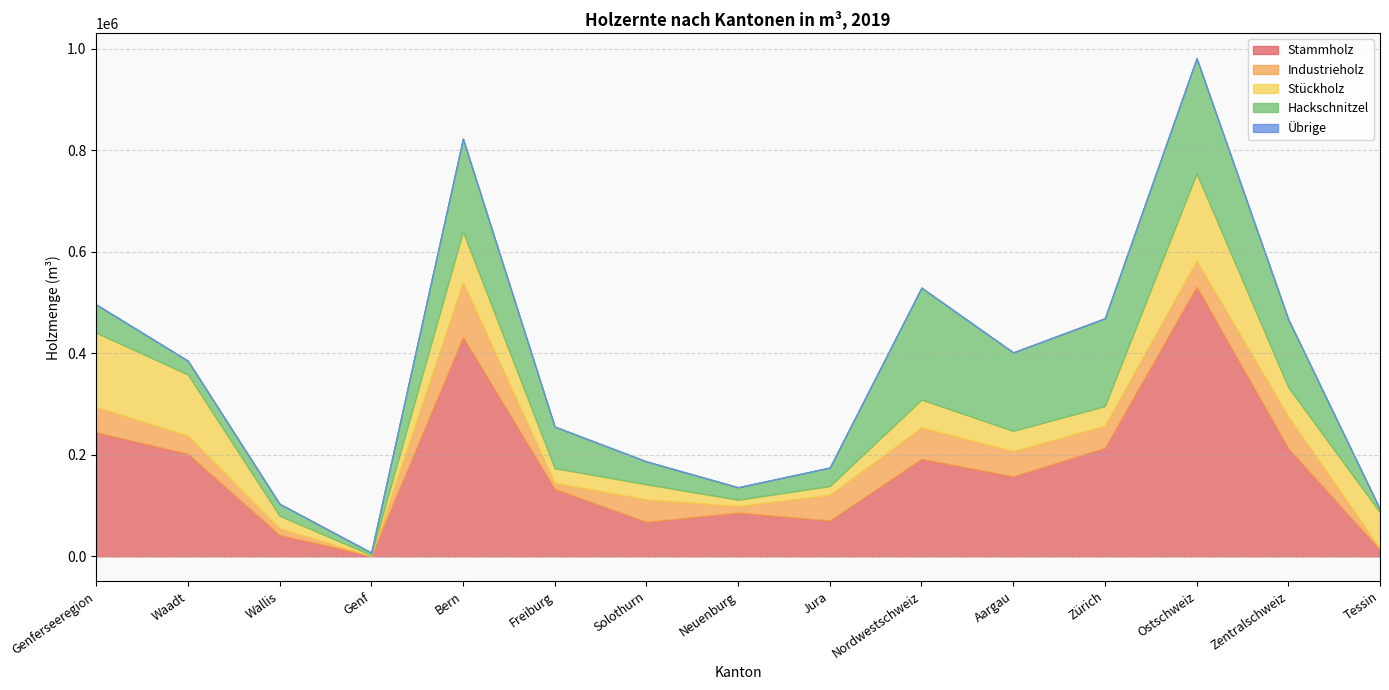

What is the sum of all Stammholz values?

2596330